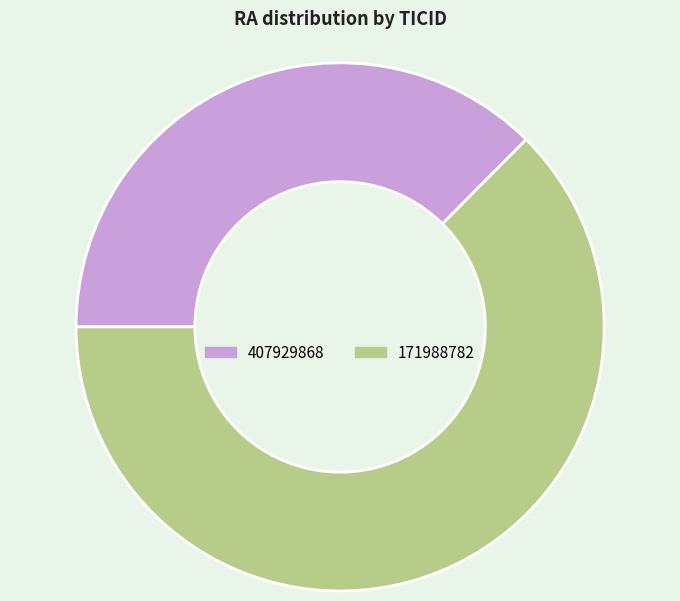

Is the sum of 171988782 and 407929868 greater than half?

Yes